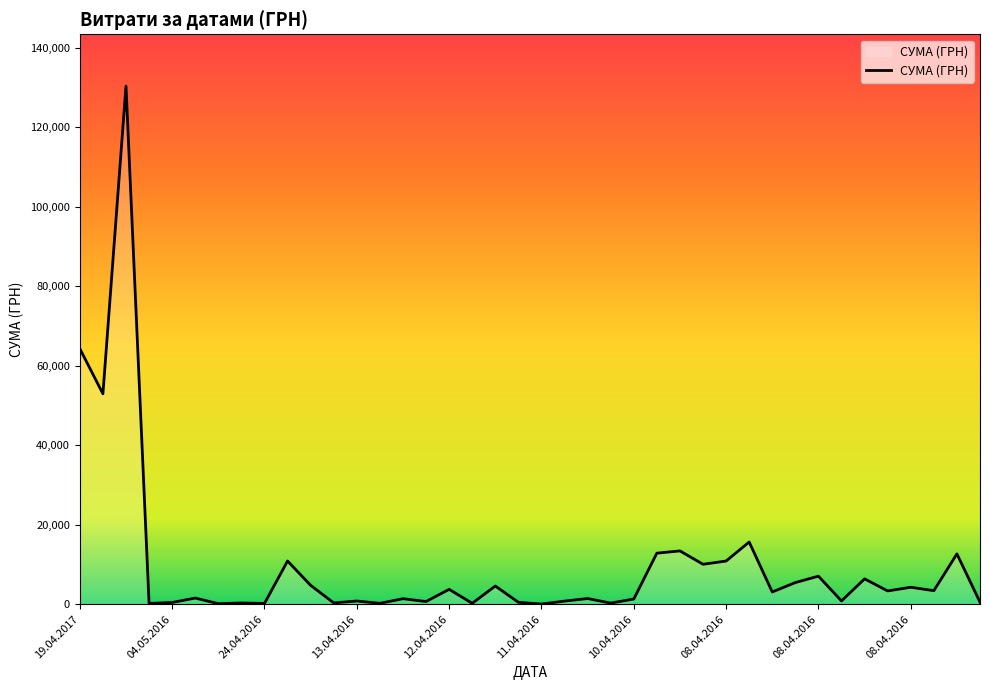

How many lines are shown in the chart?

1